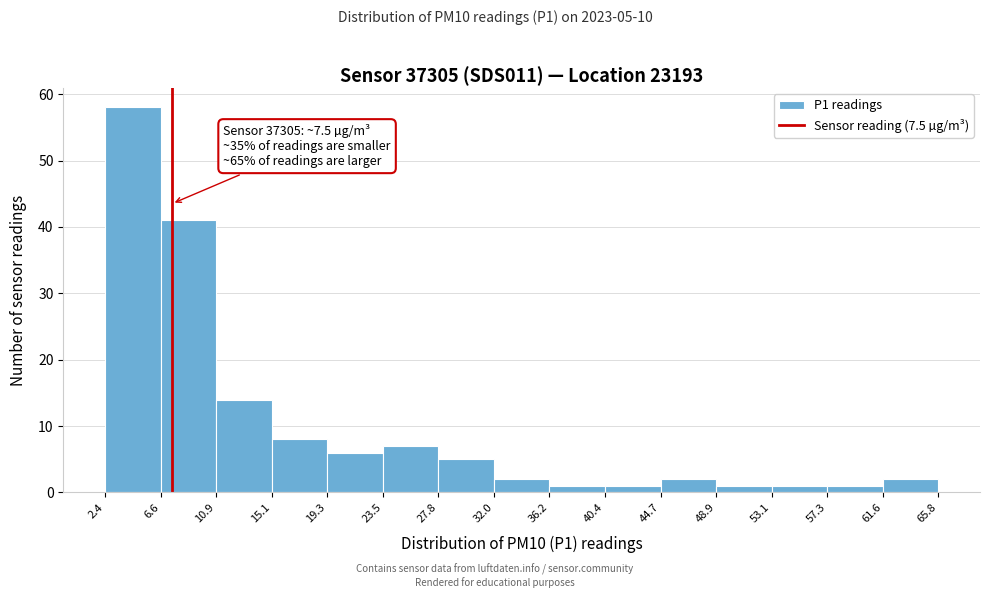

Which range on the x-axis has the tallest bar?

2.4 to 6.6